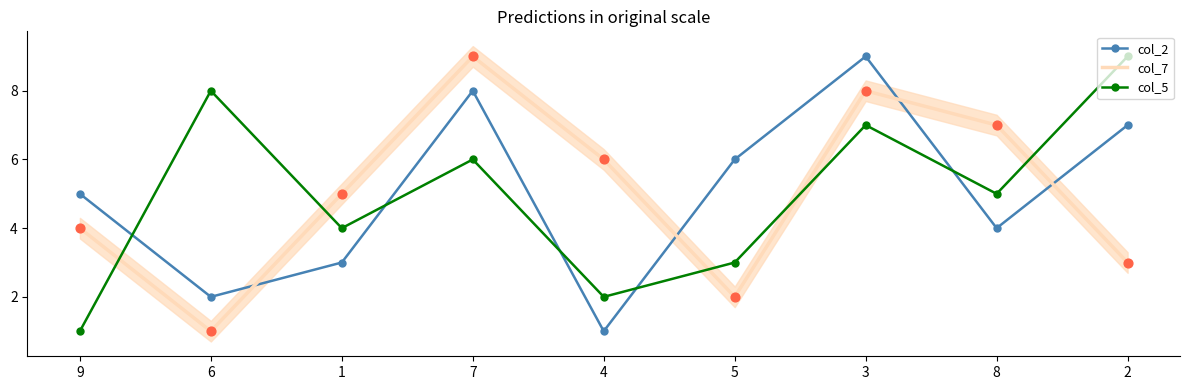

Which series has the largest Y range (max minus min)?

col_2